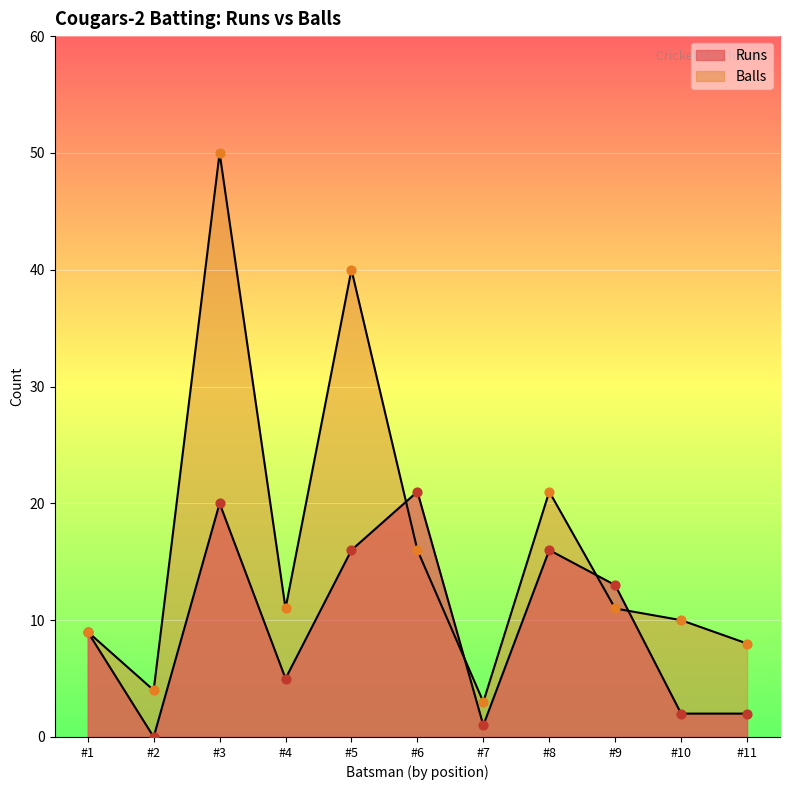

What are all the series names shown in the legend?

Runs, Balls